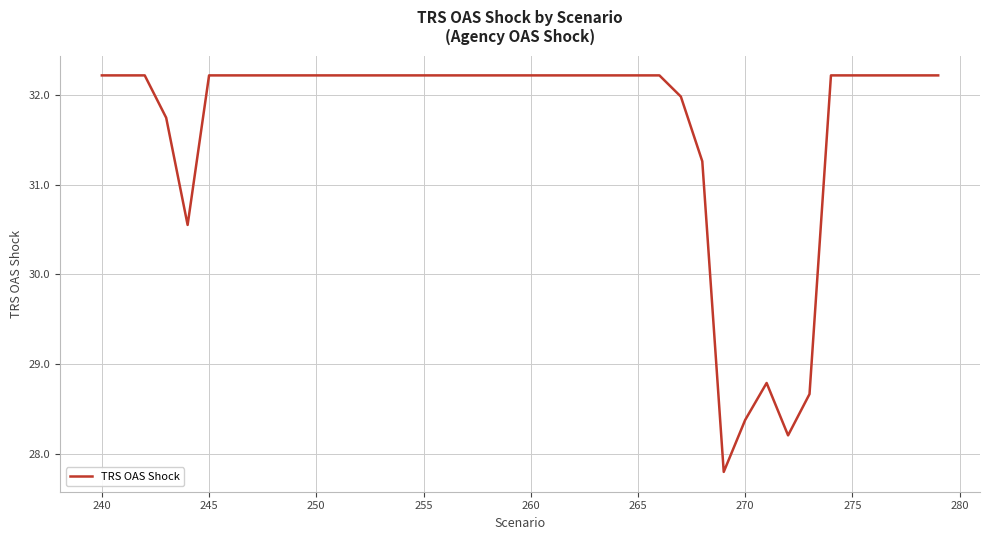

What is the minimum value shown in the chart?

27.8